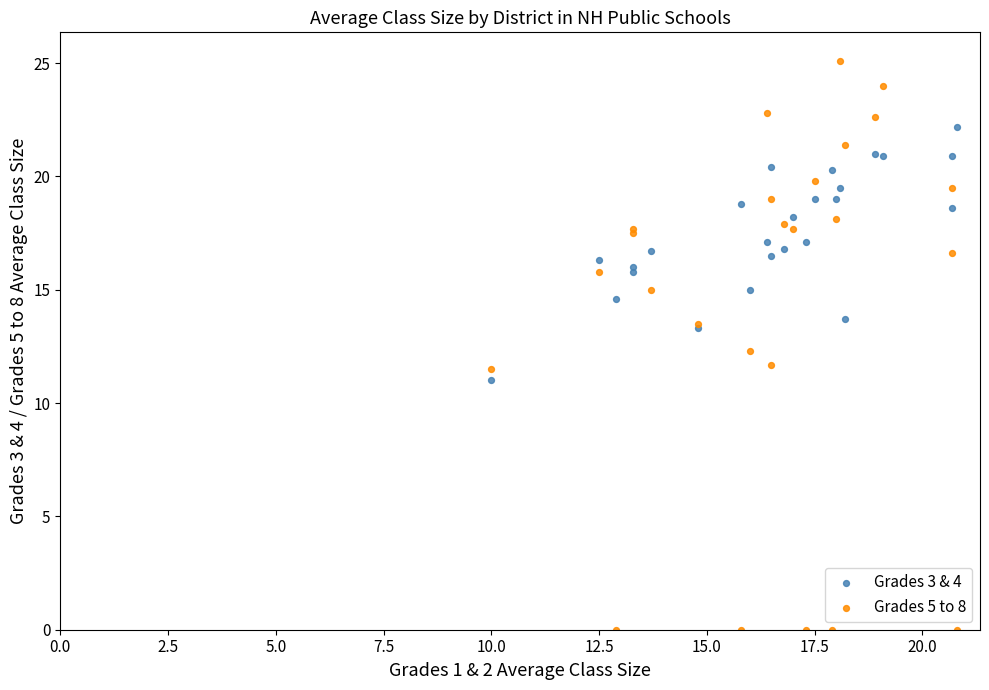

Which series has the largest Y range (max minus min)?

Grades 5 to 8